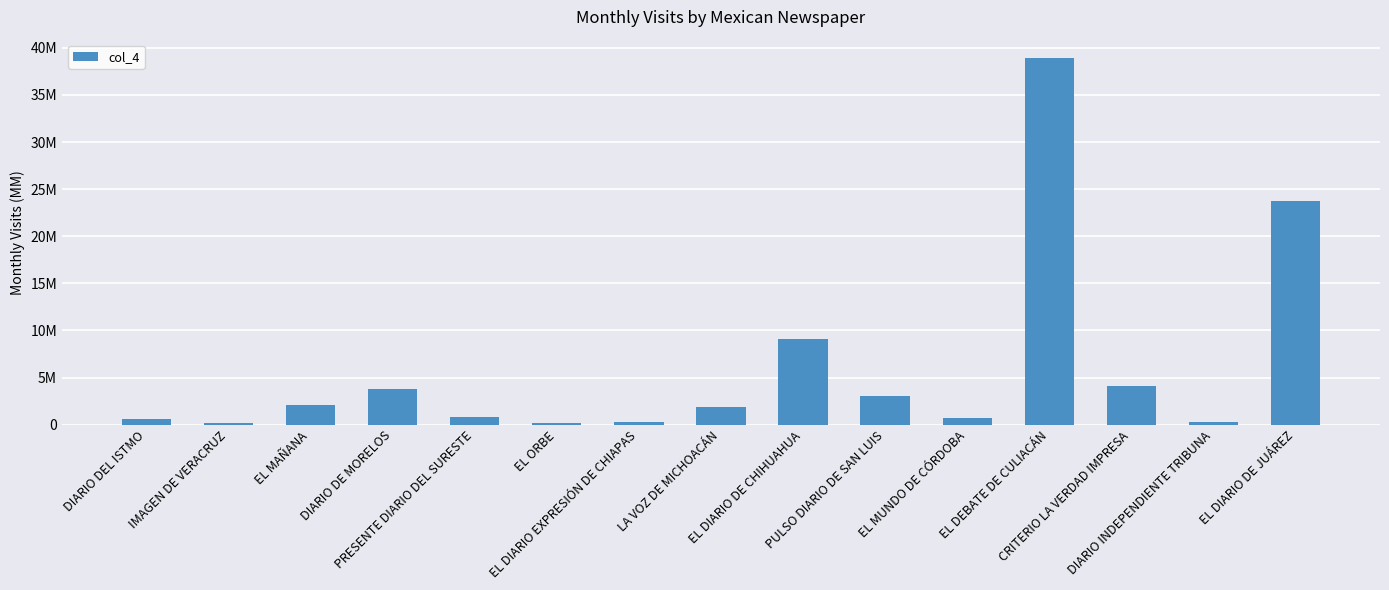

Are the bars horizontal?

No